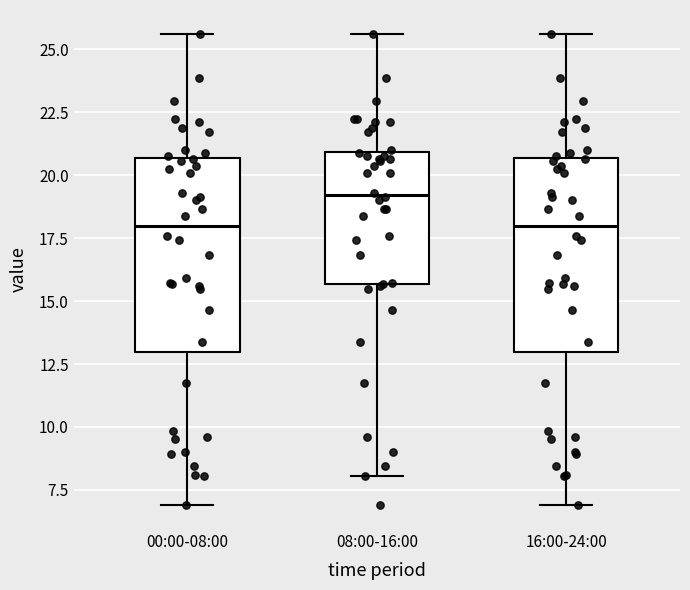

Where does the median line of the box for 00:00-08:00 sit on the y-axis? The values are not printed on the chart, so give them approximately, as read against the axis.

18.0